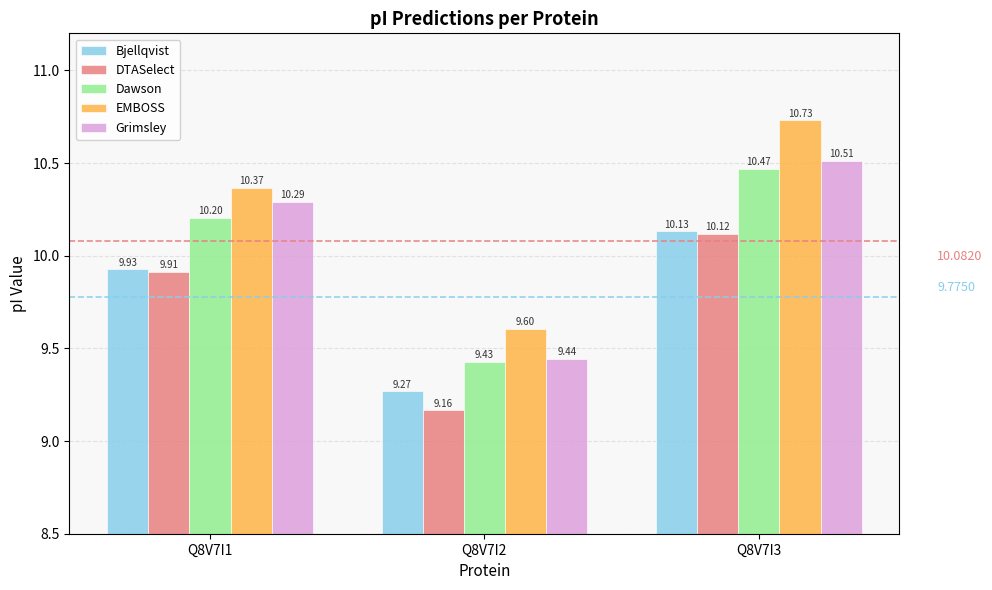

What are all the series names shown in the legend?

Bjellqvist, DTASelect, Dawson, EMBOSS, Grimsley